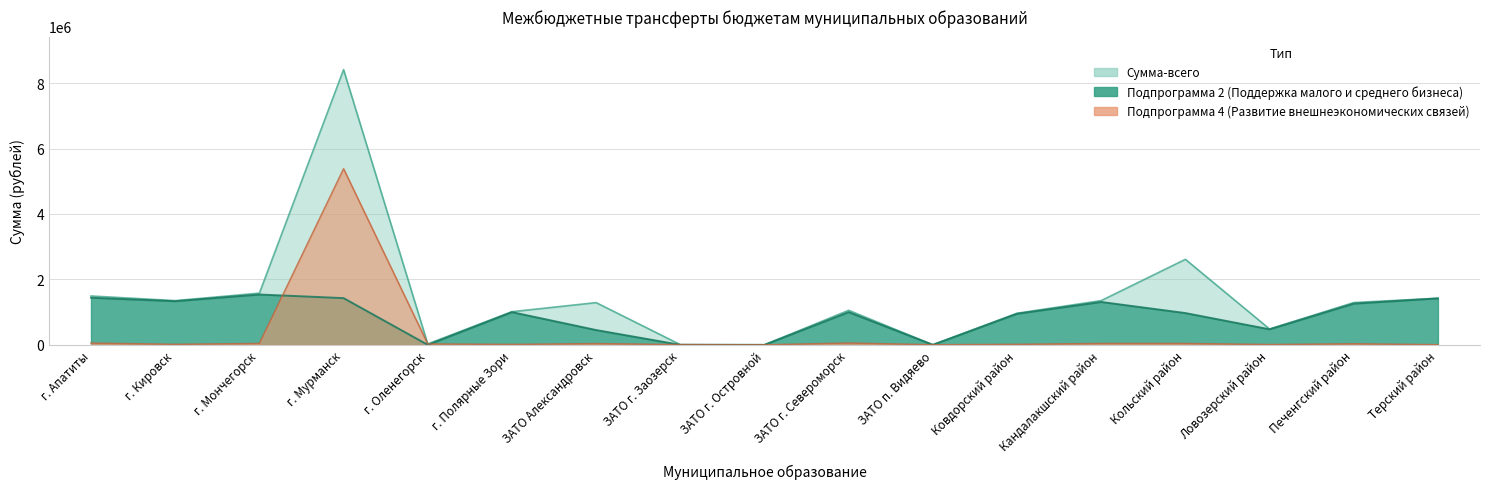

Which series has the largest total across all categories?

Сумма-всего